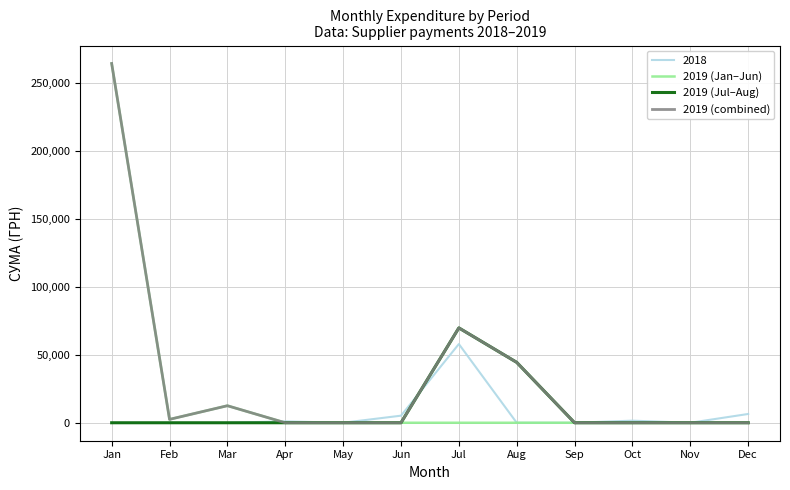

Which label corresponds to the largest value in the chart?

Jan